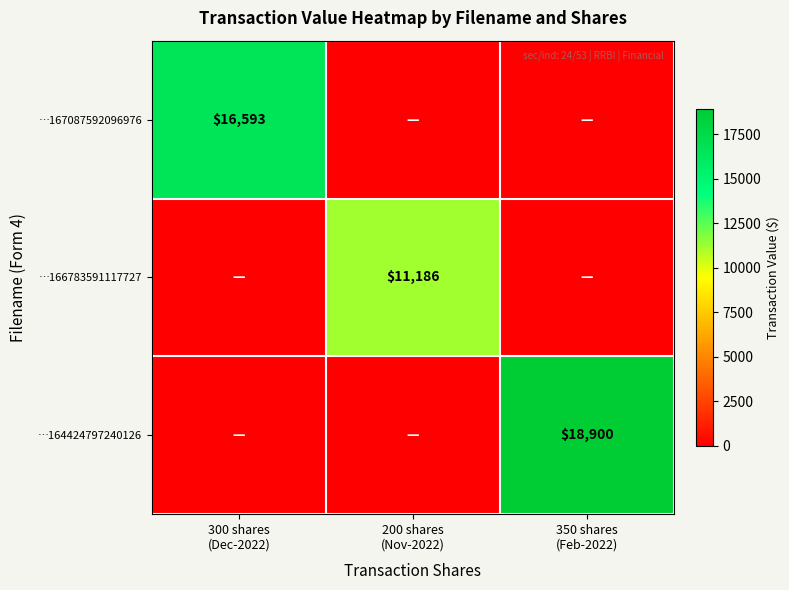

How many data points does each series have?

3